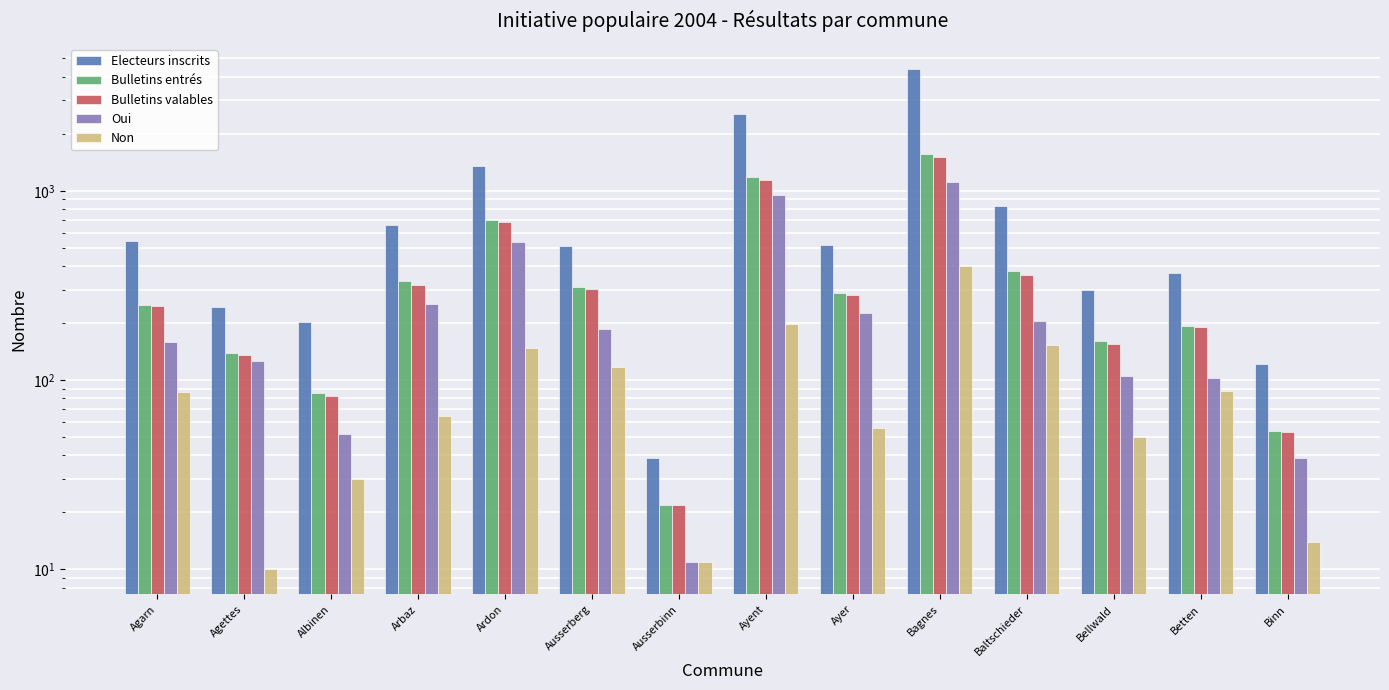

Where does the Non series first go above 87?

Ardon